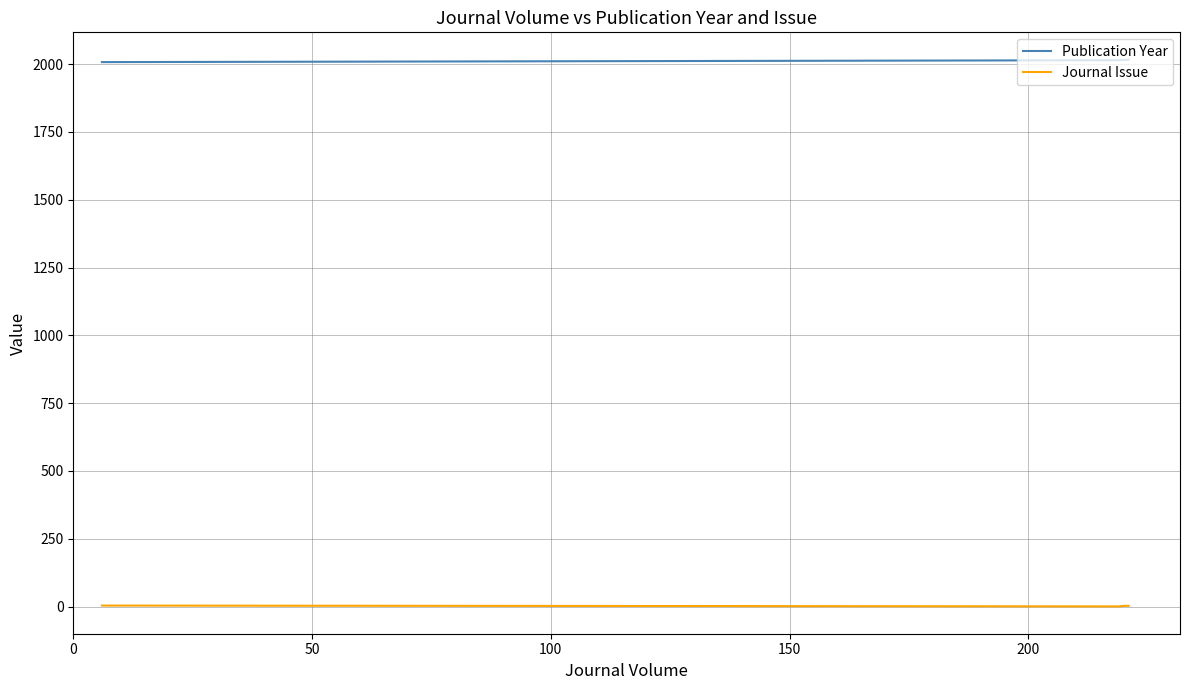

List the series in order of their peak value, highest first.

Publication Year, Journal Issue